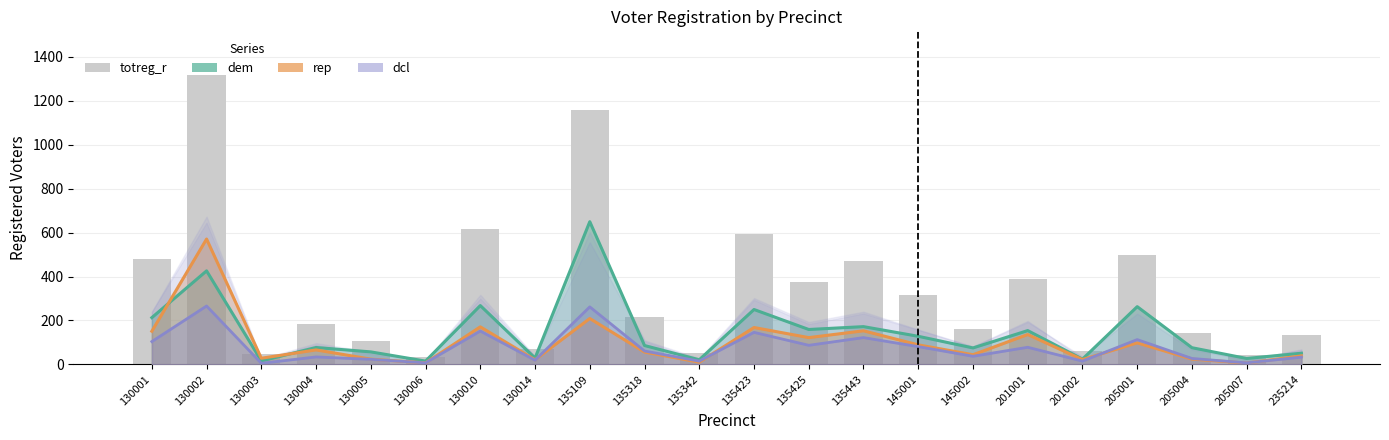

Rank the series at 130010 from lowest to highest value.

dcl, rep, dem, totreg_r